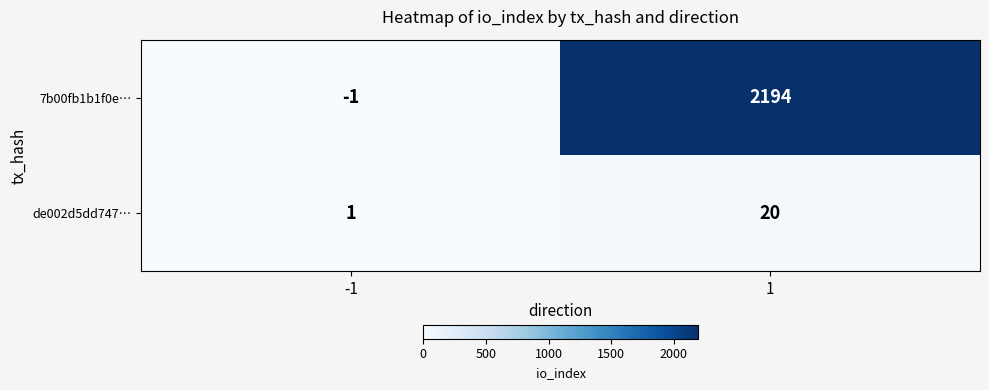

The value of de002d5dd747… at -1 is 0. True or false?

False